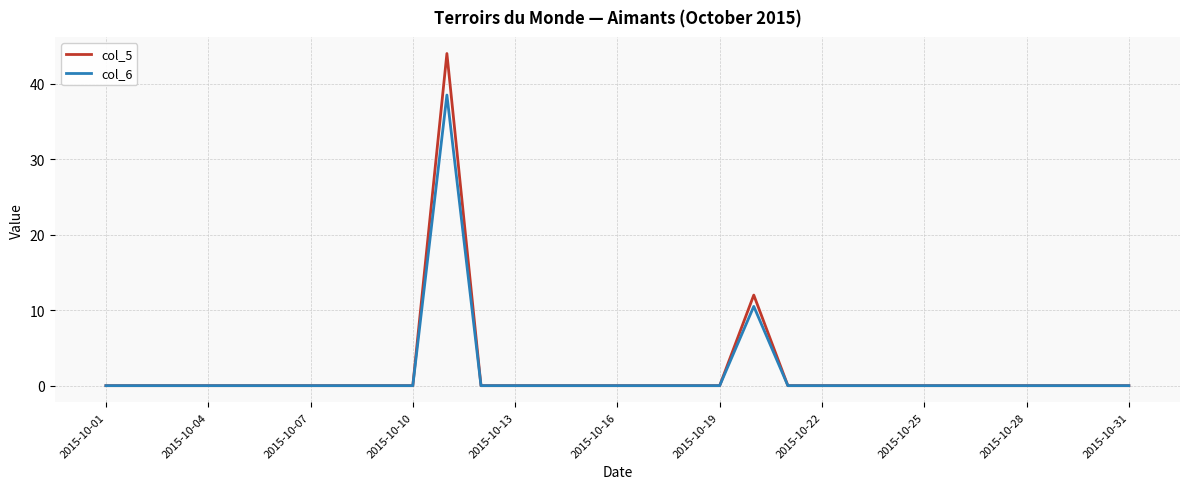

True or false: col_5 has more than 1 points higher than both neighbors.

True